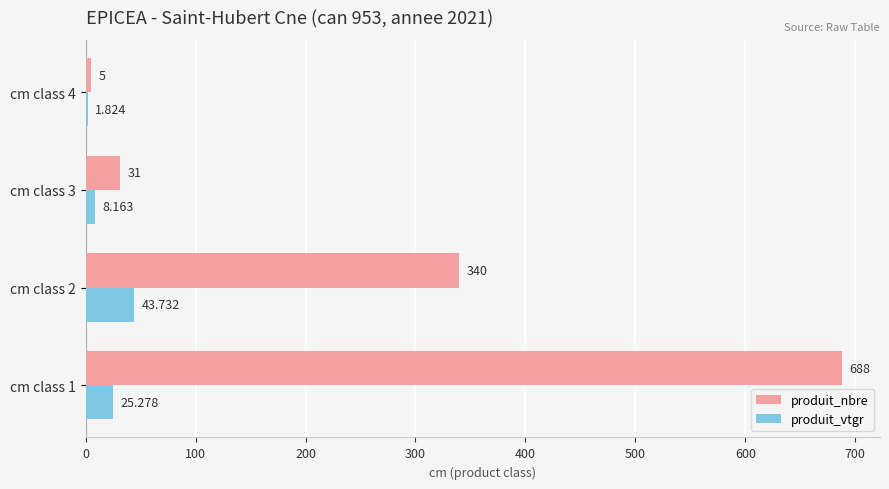

Is the value of produit_nbre at cm class 3 greater than the value of produit_vtgr at cm class 3?

Yes